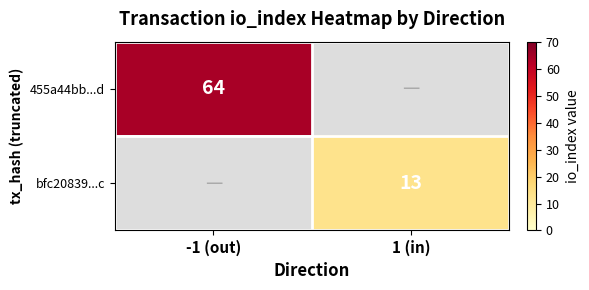

How many distinct data groups are displayed?

2